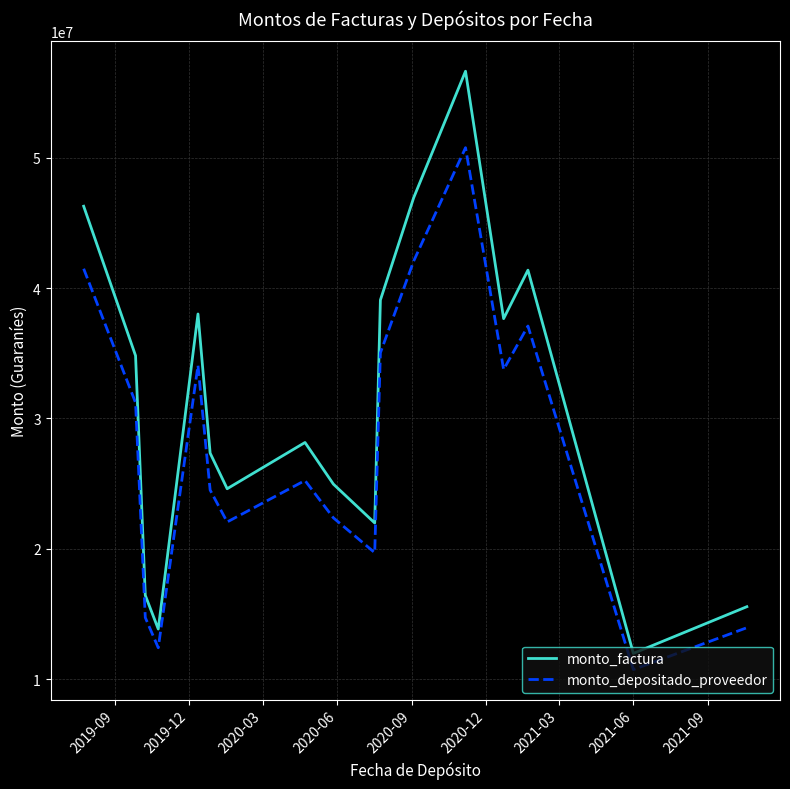

True or false: monto_factura and monto_depositado_proveedor intersect in this chart.

False